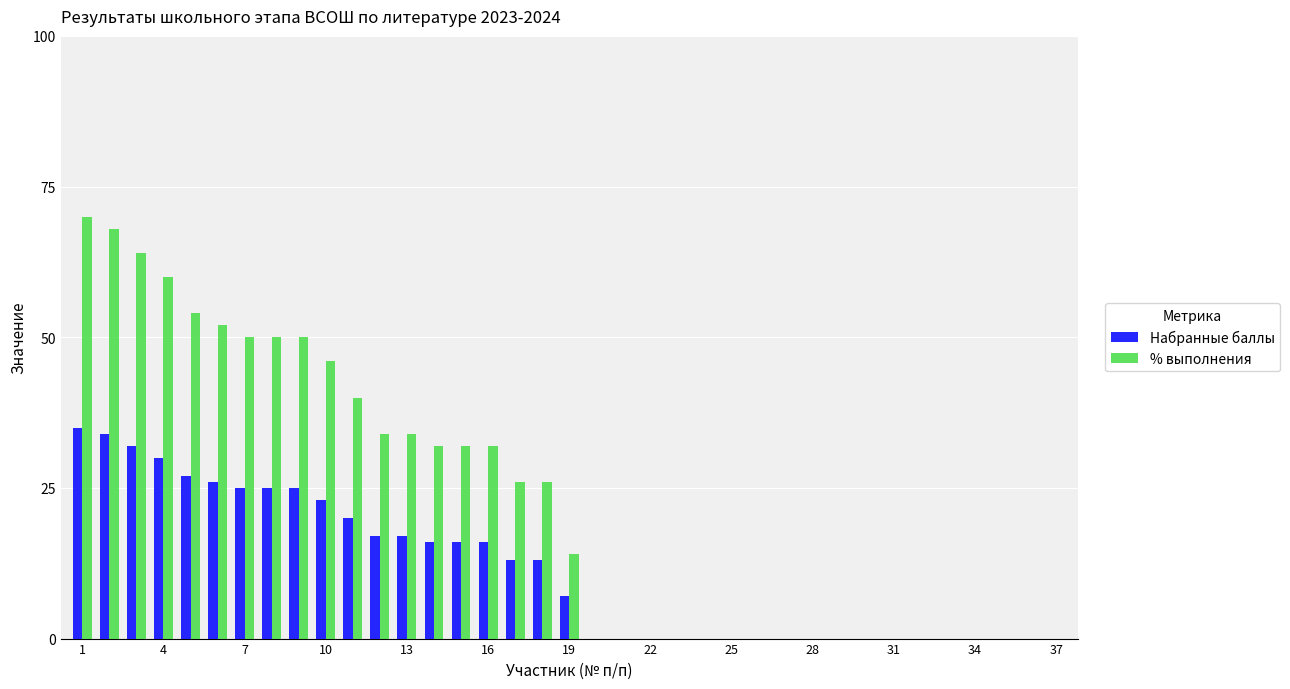

Count the number of data series in this chart.

2